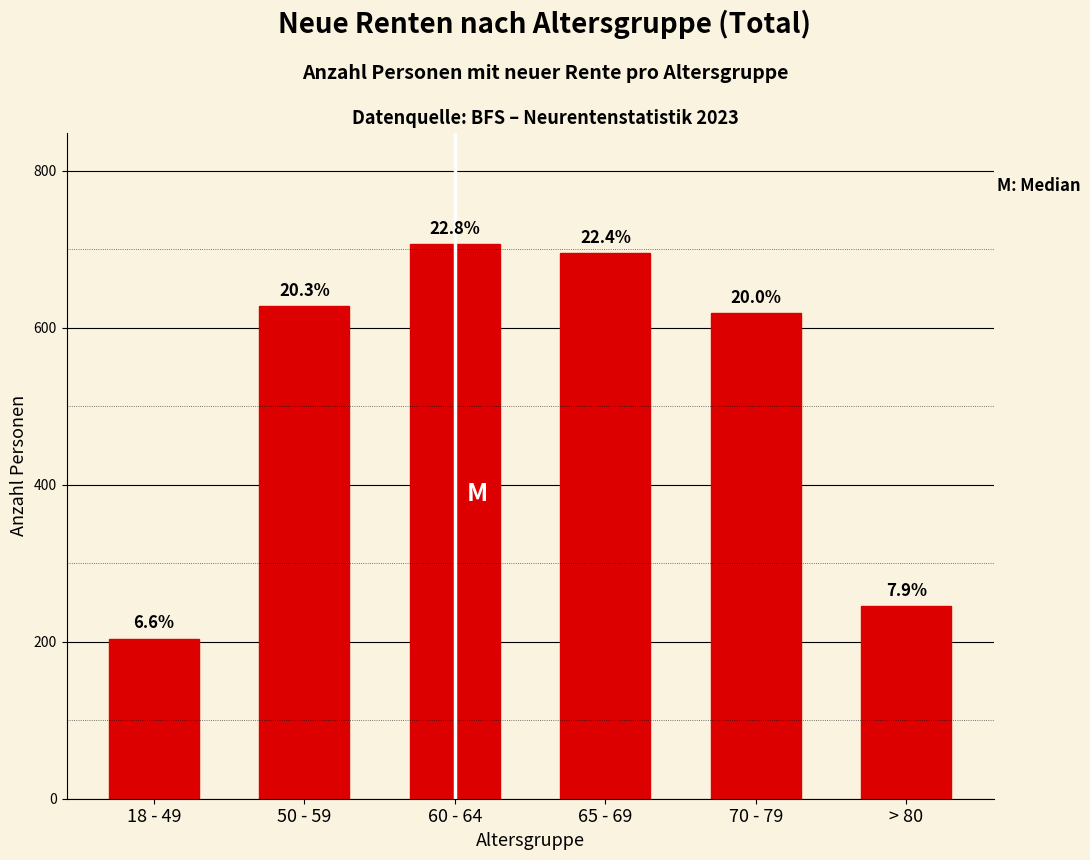

Does the chart contain any negative values?

No